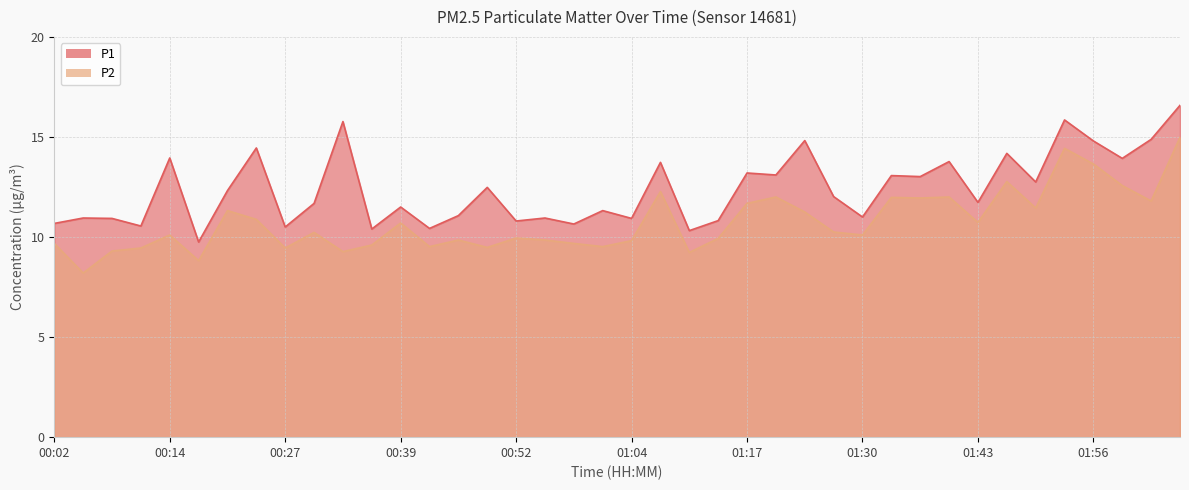

True or false: P2 and P1 intersect in this chart.

False